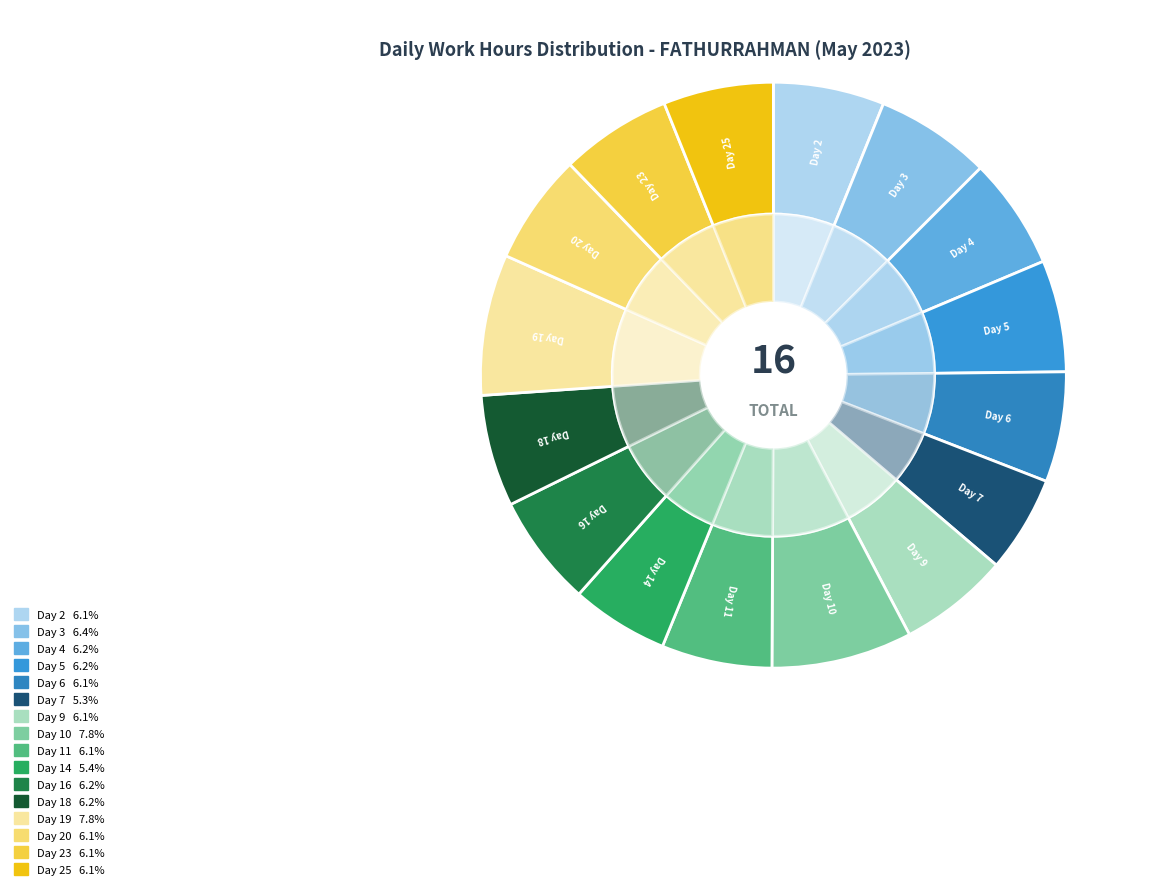

Which slice is the largest?

Day 19